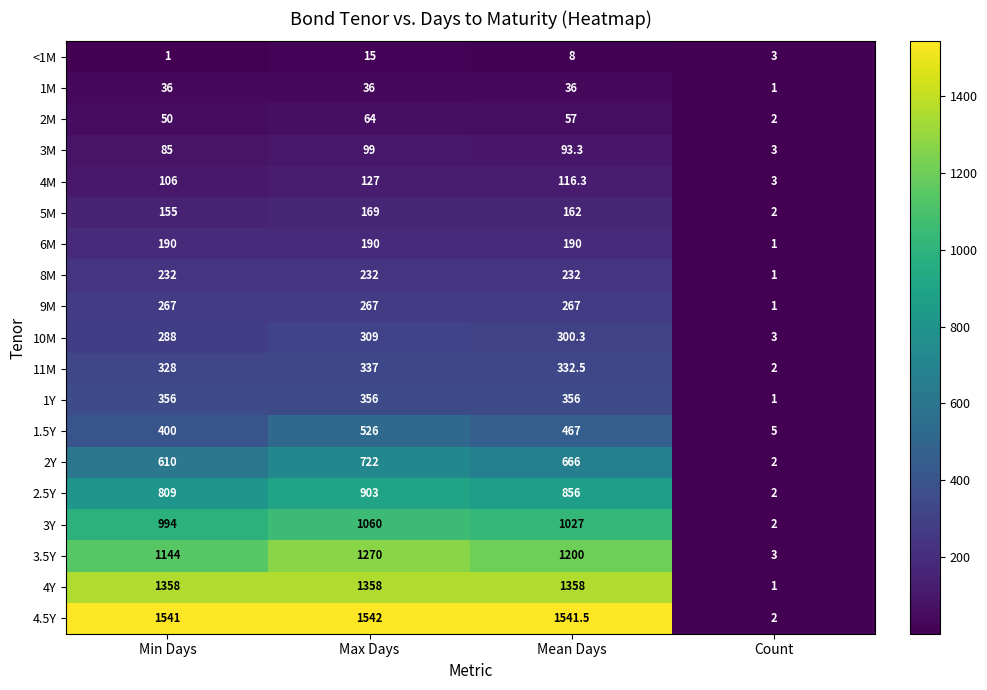

What is the sum of all 3Y values?

3083.0